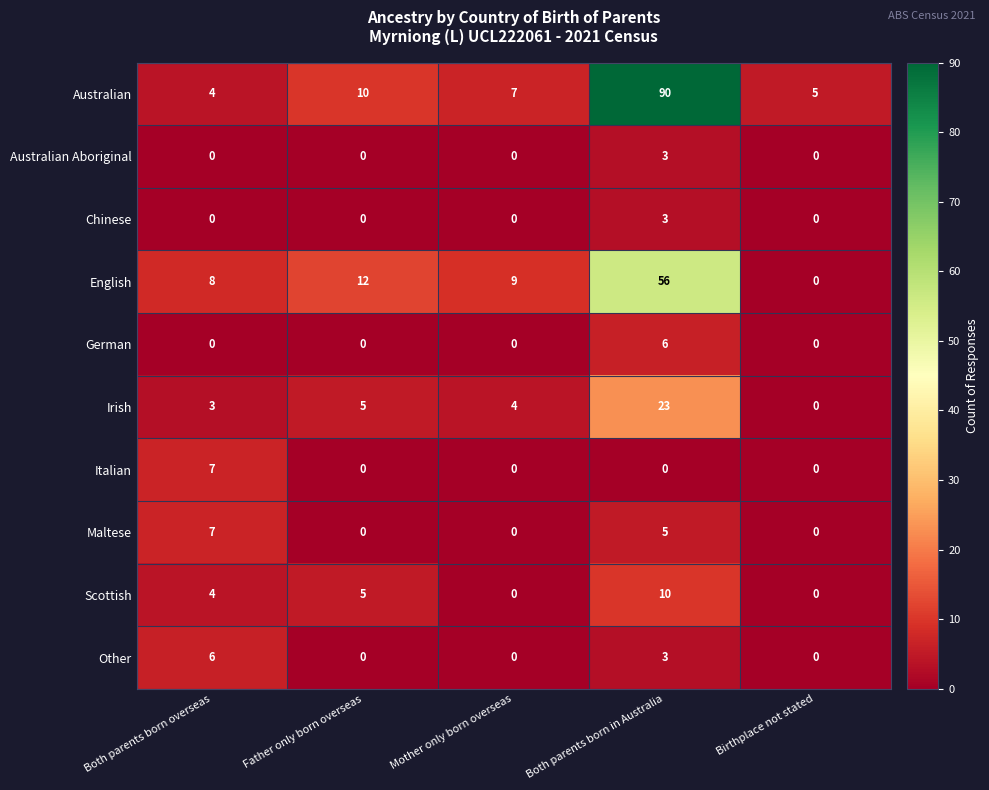

At which category is the sum across all series the highest?

Both parents born in Australia